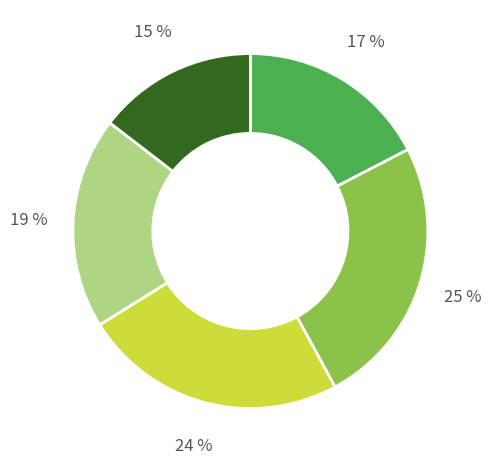

To the nearest percent, what is the difference between the largest and smallest slice percentages?

10%